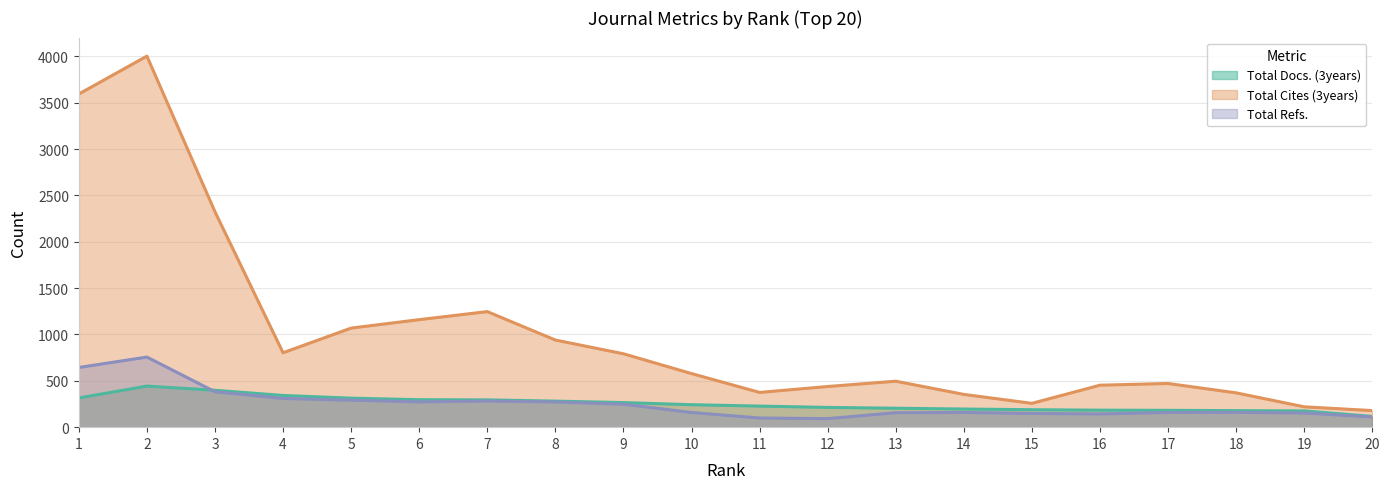

At which label does Total Refs. reach its minimum?

11